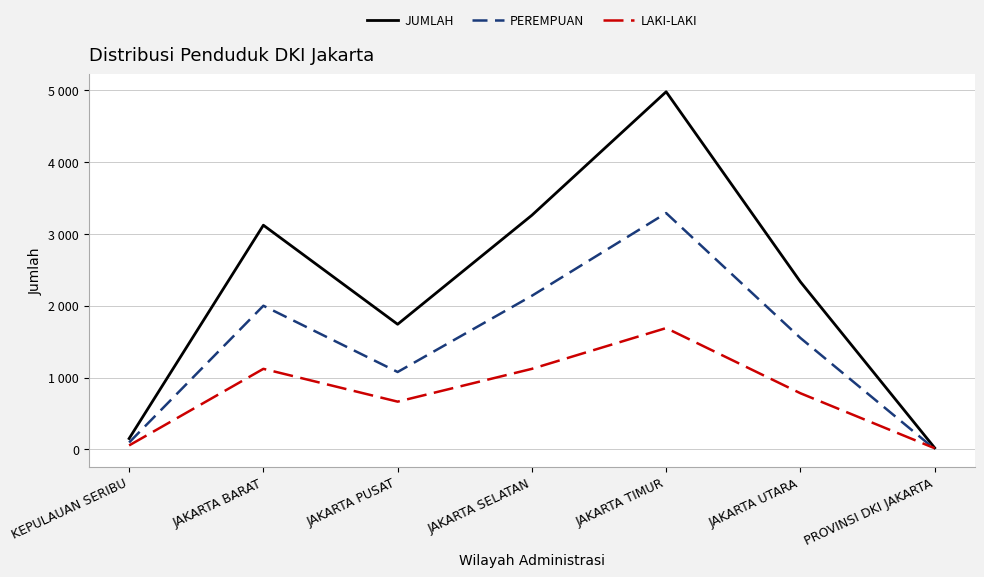

The LAKI-LAKI series shows 93 at KEPULAUAN SERIBU. True or false?

False